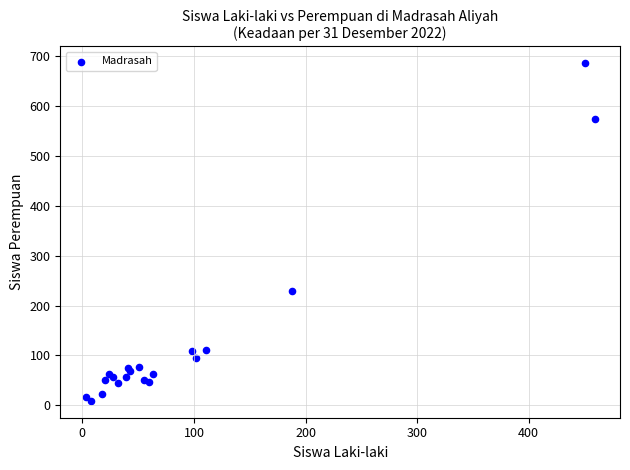

What Y value in the scatter plot is closest to 347?

230